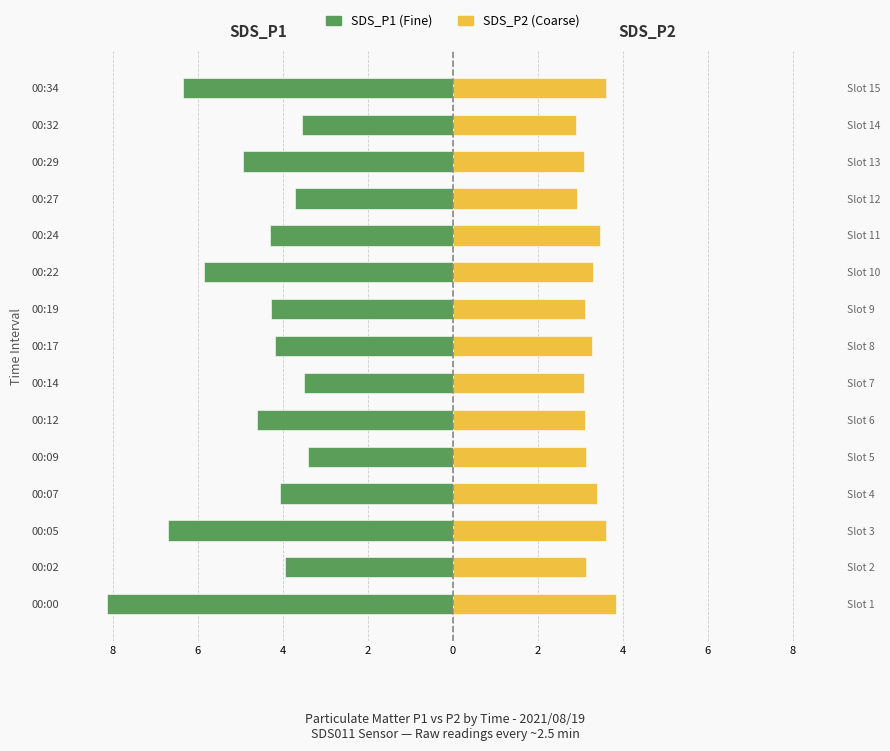

What is the difference between the second highest and second lowest values in the SDS_P1 series?

3.2